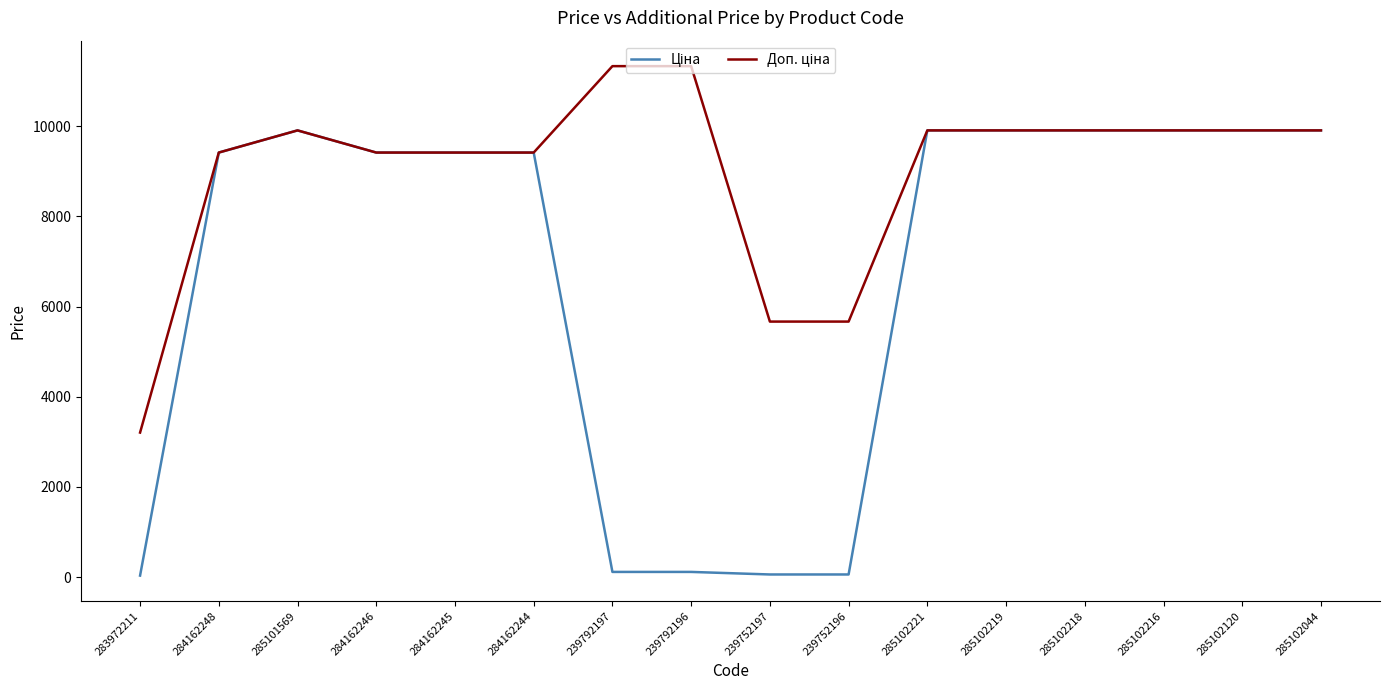

How many distinct data groups are displayed?

2